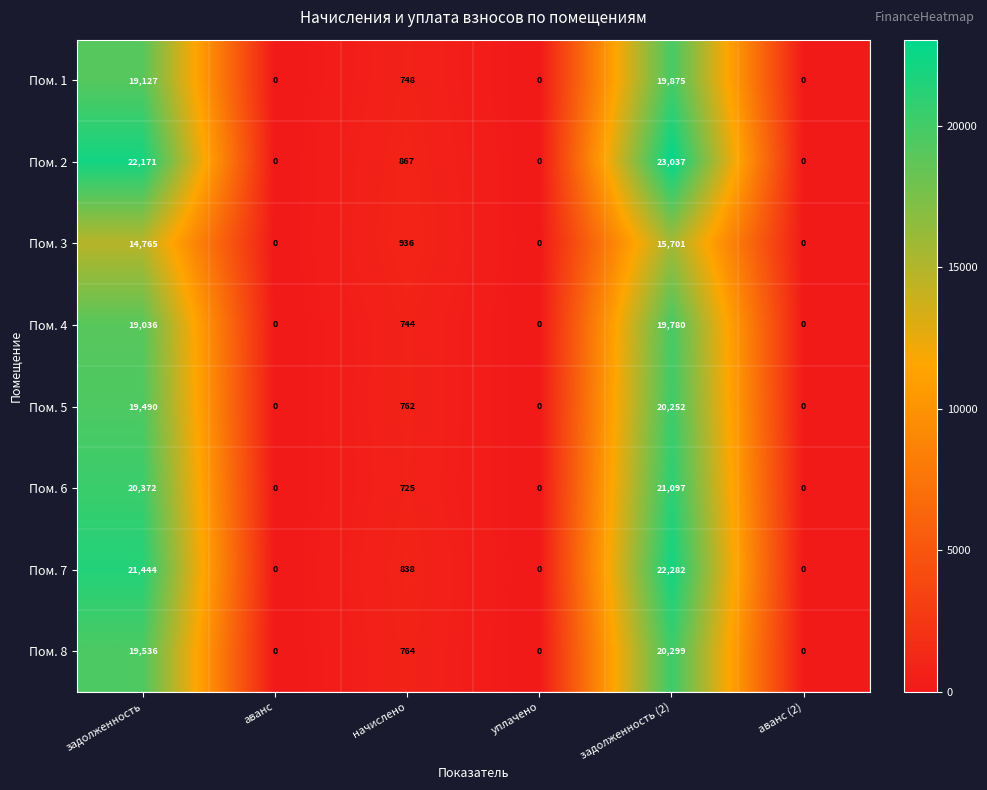

The value of Пом. 7 at аванс (2) is 0. True or false?

True